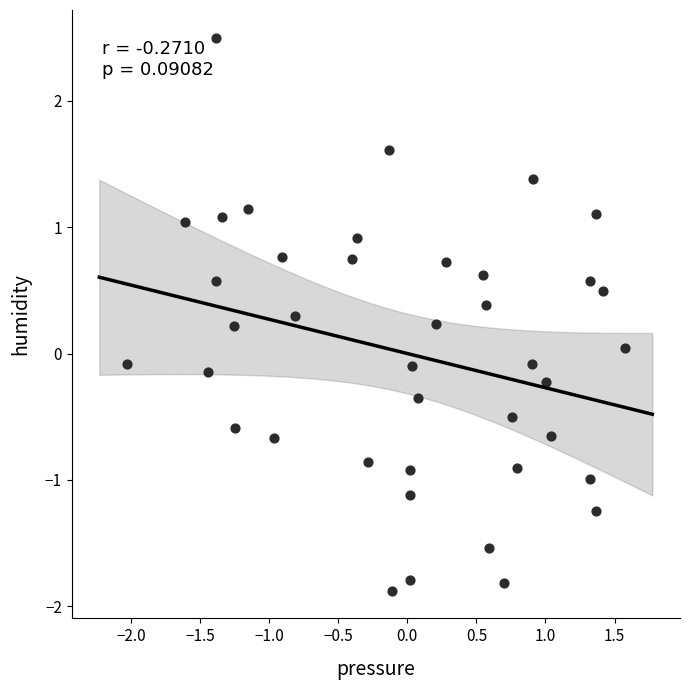

What is the range of X values (max minus min)?

3.6